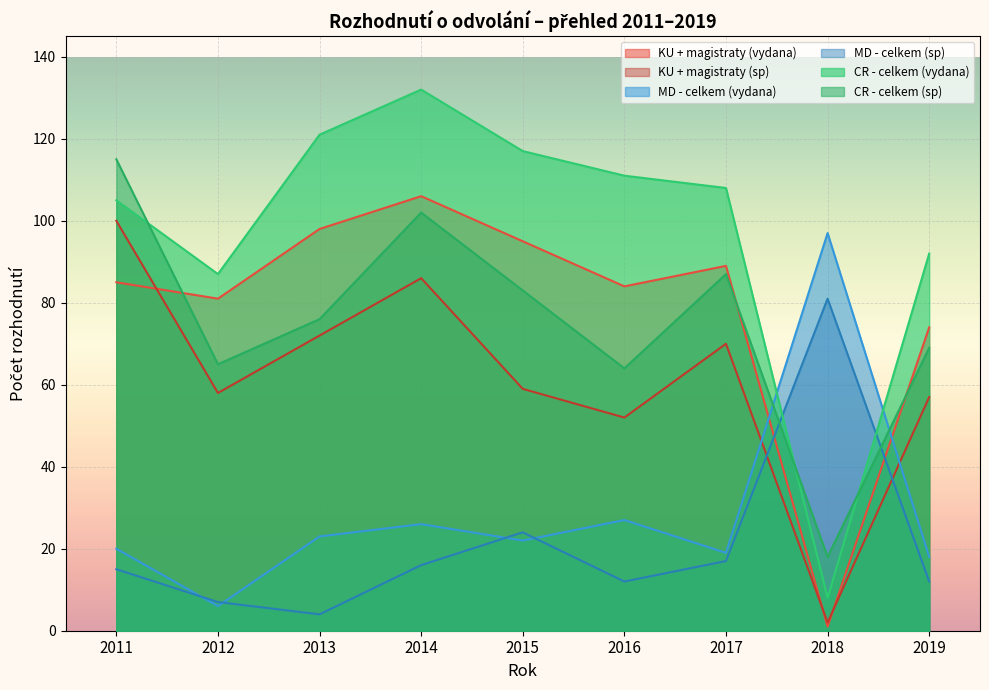

After their last crossing, which series has the higher values: MD - celkem (vydana) or CR - celkem (vydana)?

CR - celkem (vydana)